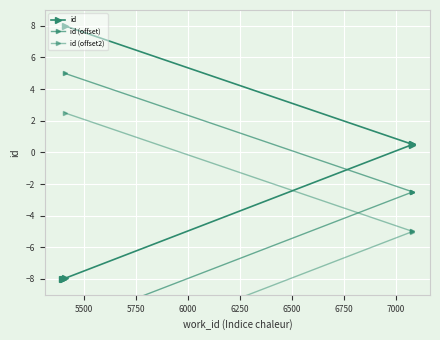

List the series in order of their peak value, lowest first.

id (offset2), id (offset), id